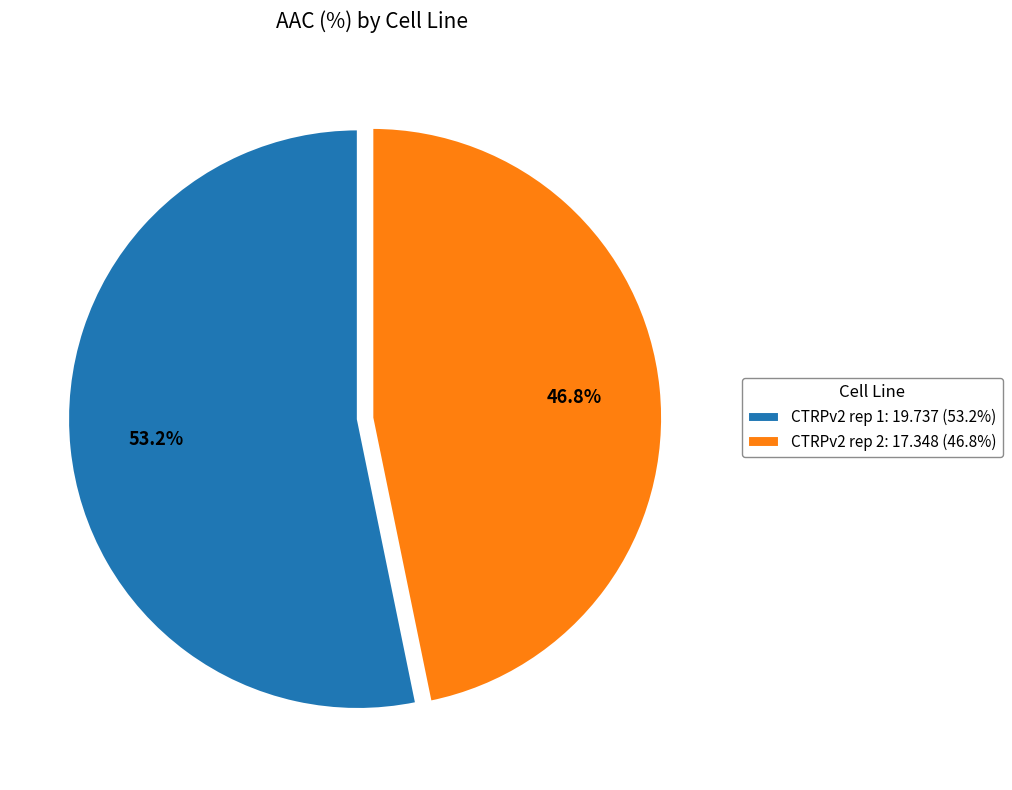

To the nearest percent, what is the difference between the CTRPv2 rep 1 and CTRPv2 rep 2 slice percentages?

6%